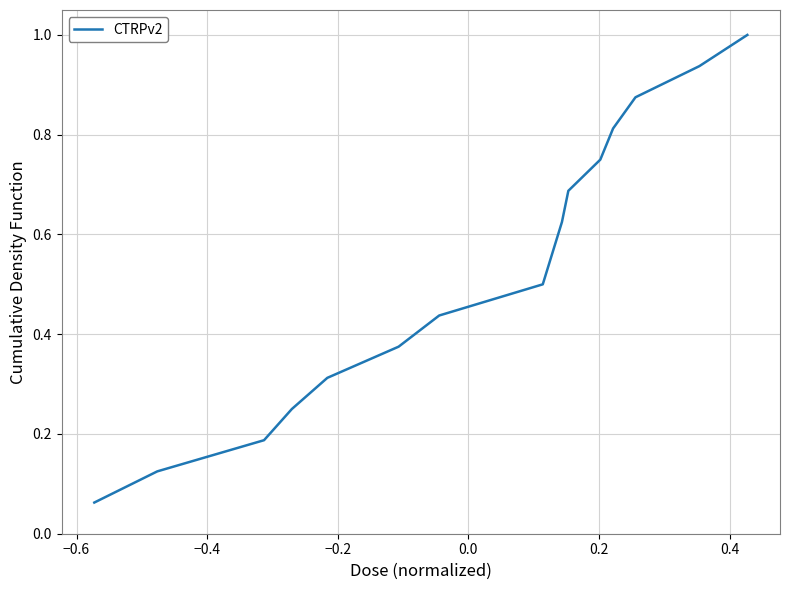

What is the maximum value shown in the chart?

1.0